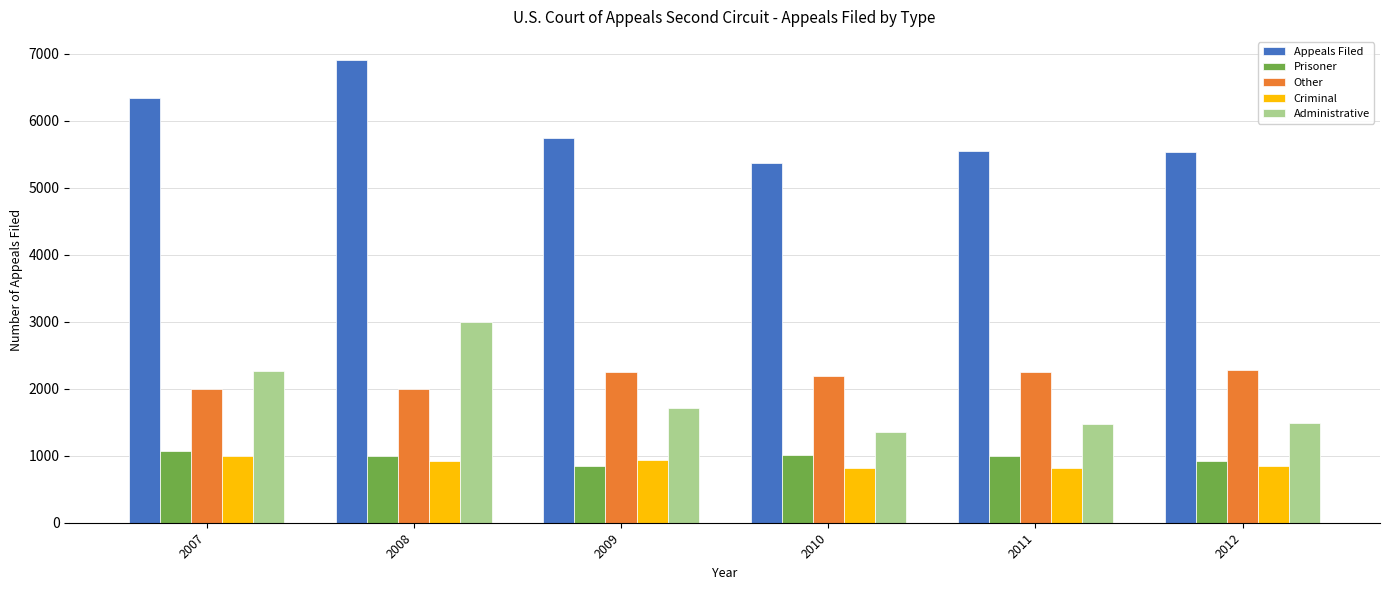

What are all the series names shown in the legend?

Appeals Filed, Prisoner, Other, Criminal, Administrative